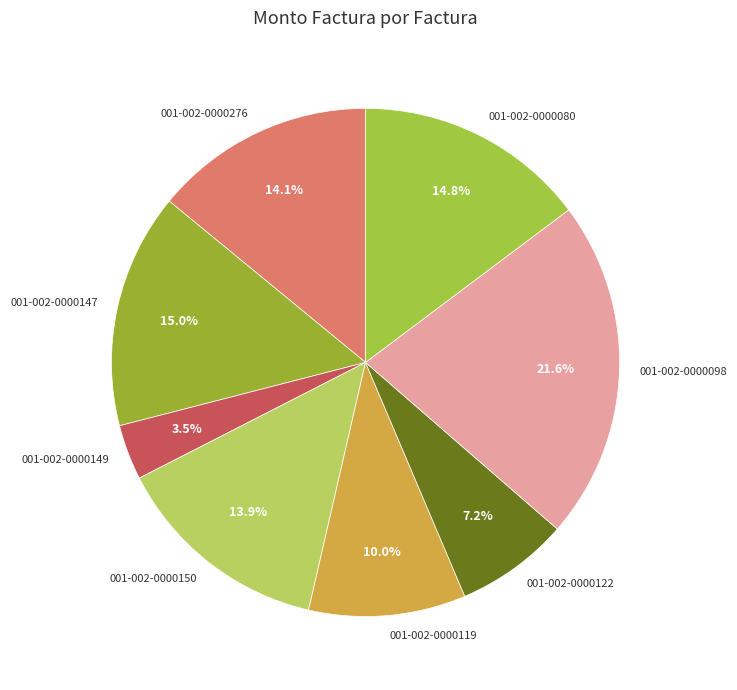

To the nearest percent, what is the difference between the 001-002-0000098 and 001-002-0000150 slice percentages?

8%